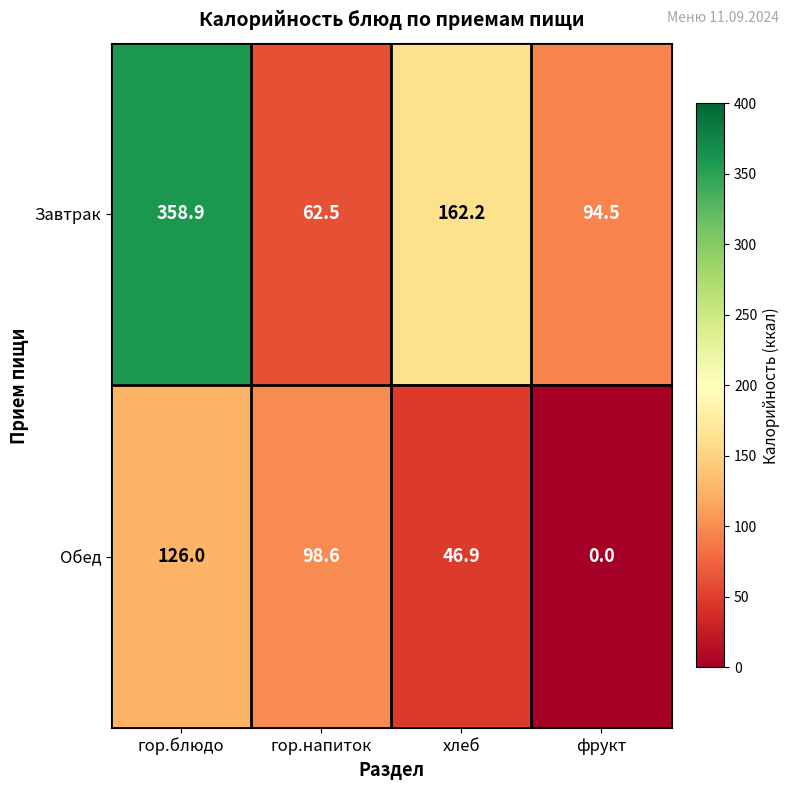

Reading left to right, list all the values displayed in this chart.

Завтрак: гор.блюдо=358.9	гор.напиток=62.5	хлеб=162.2	фрукт=94.5
Обед: гор.блюдо=126.0	гор.напиток=98.6	хлеб=46.9	фрукт=0.0